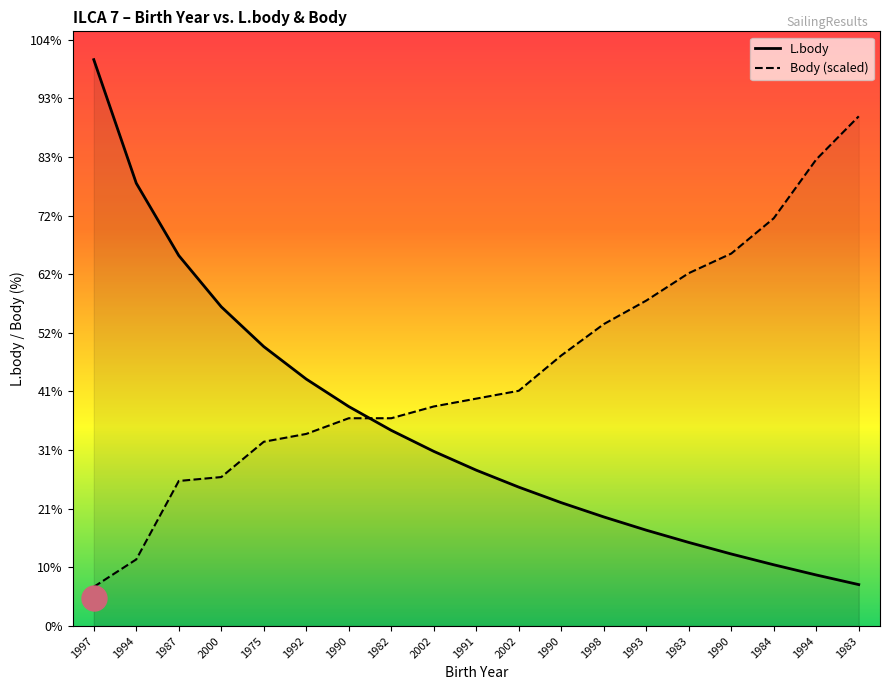

What are all the series names shown in the legend?

L.body, Body (scaled)